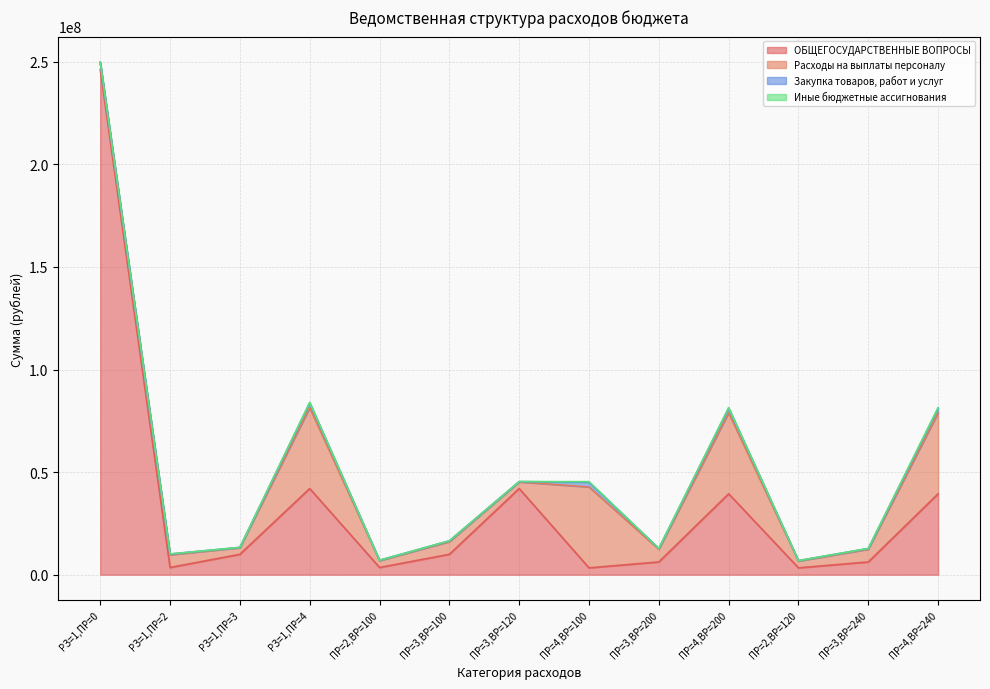

In Закупка товаров, работ и услуг, how many points are higher than both neighbors (excluding endpoints)?

5